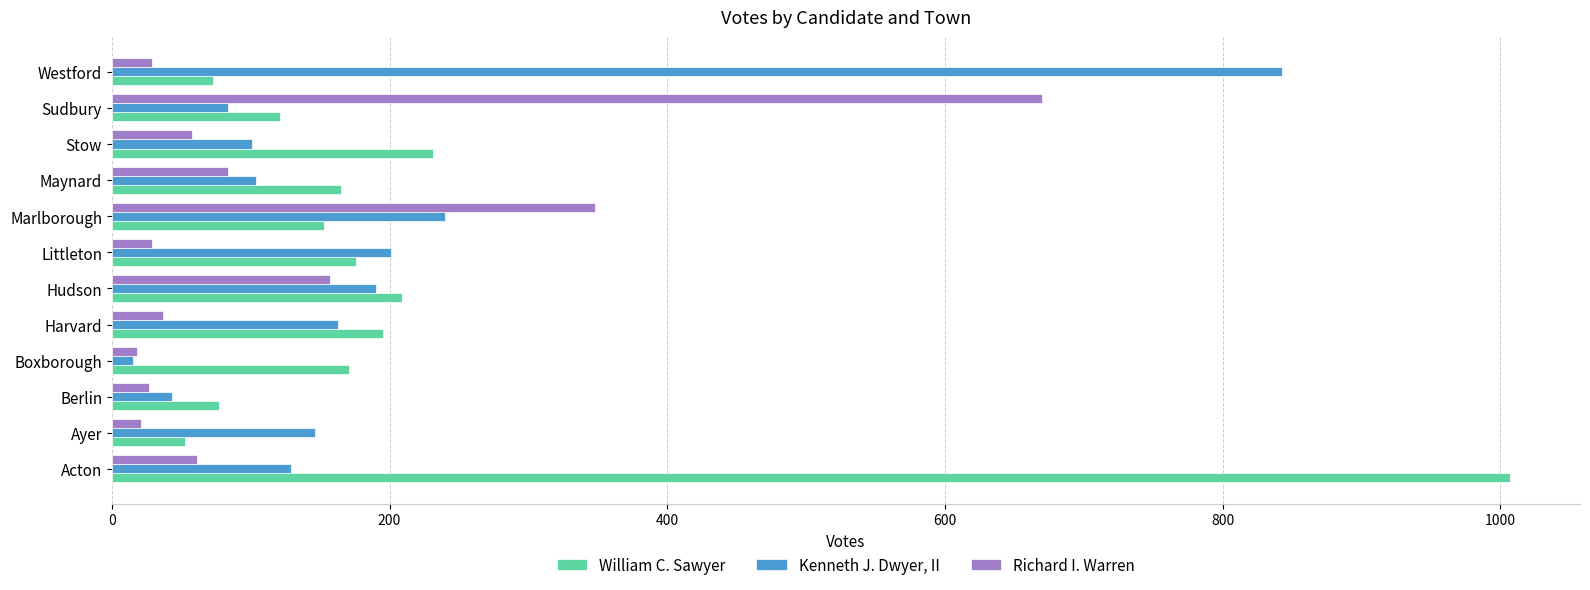

What is the total value across all series at Westford?

945